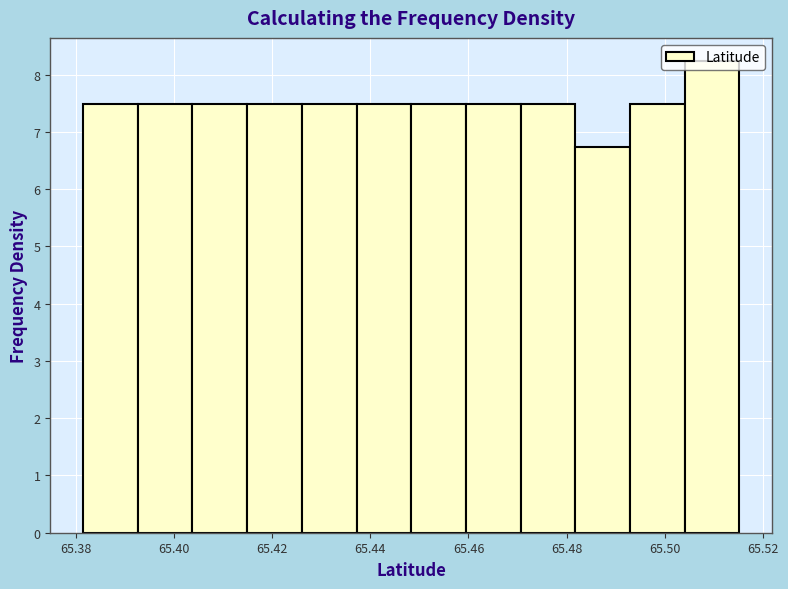

Reading left to right, transcribe this chart: for each bar, give the range it covers on the x-axis and its height. Neither the bar edges nor the heights are printed on the chart, so give them approximately, as read against the axes.

65.382 to 65.392: 7.5
65.392 to 65.404: 7.5
65.404 to 65.414: 7.5
65.414 to 65.426: 7.5
65.426 to 65.438: 7.5
65.438 to 65.448: 7.5
65.448 to 65.460: 7.5
65.460 to 65.470: 7.5
65.470 to 65.482: 7.5
65.482 to 65.492: 6.7
65.492 to 65.504: 7.5
65.504 to 65.516: 8.2